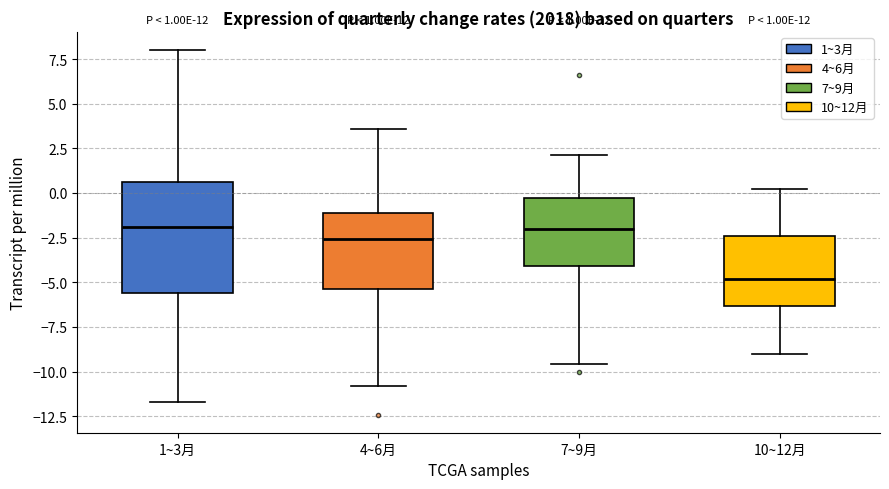

Which box is the tallest, from its lower edge to its upper edge?

1~3月